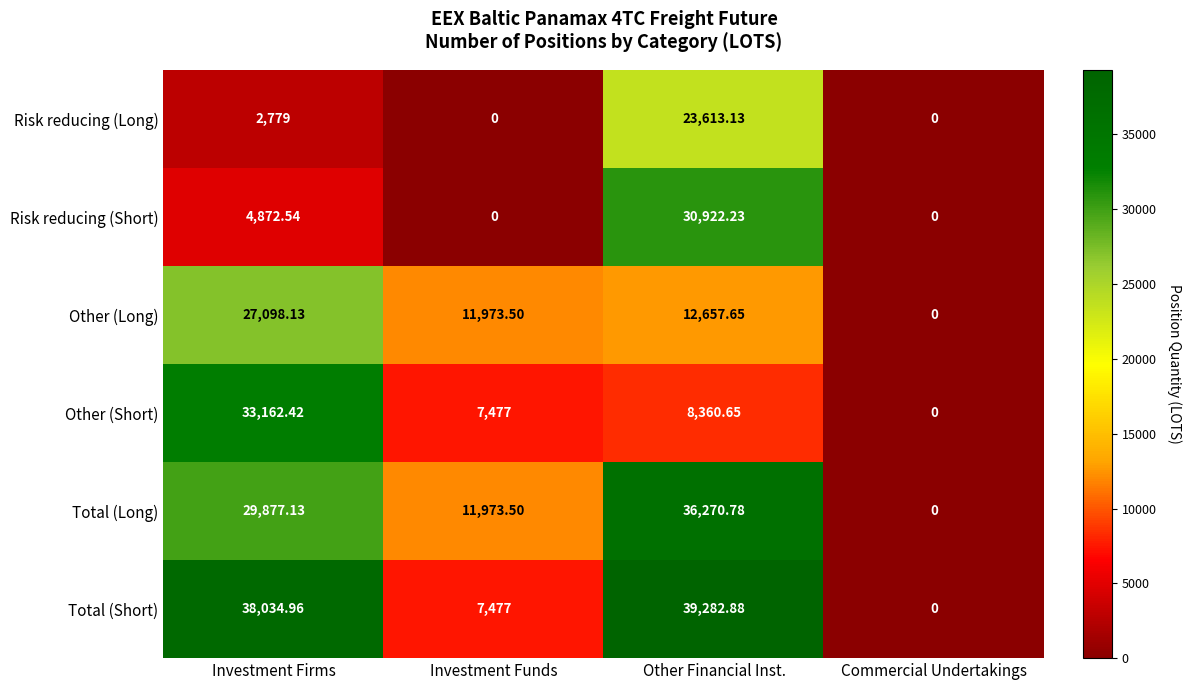

Where is Other (Short) nearest to the value 16581?

Other Financial Inst.